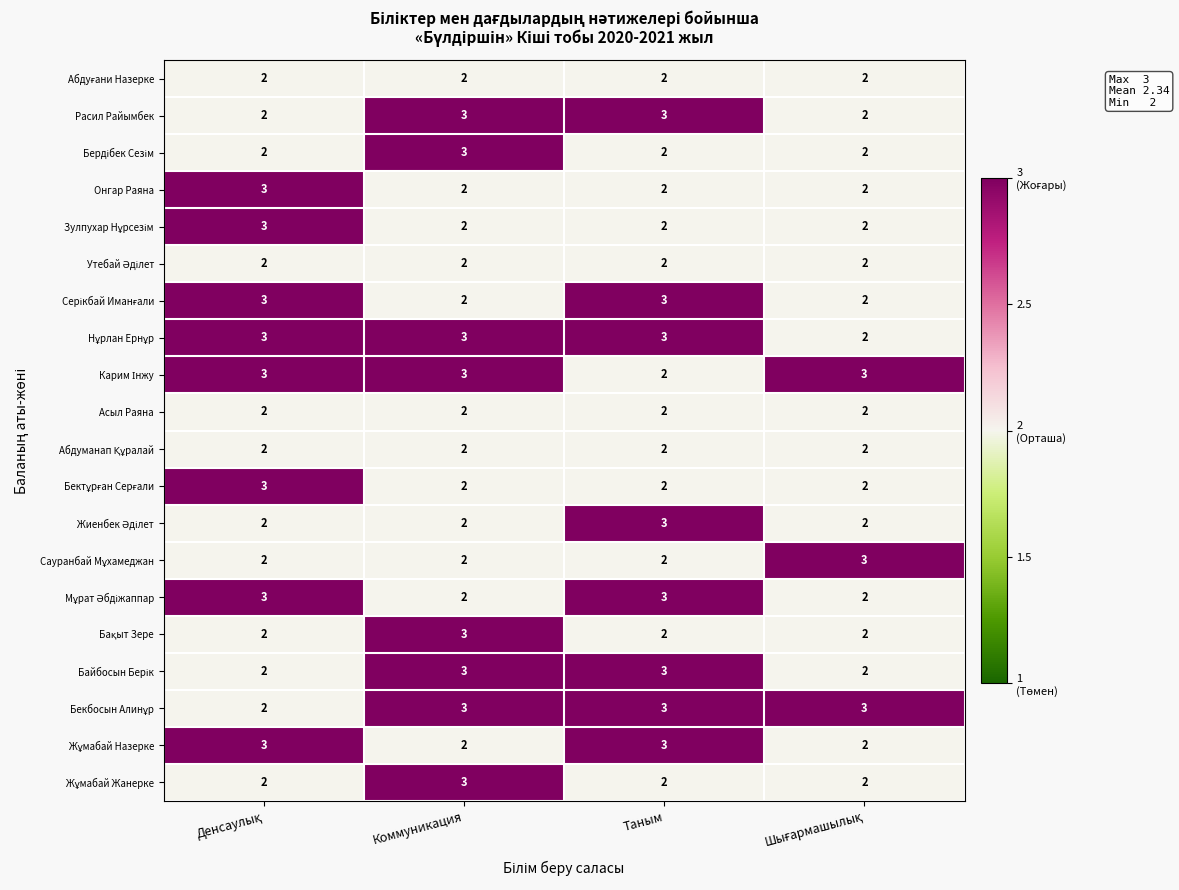

The value of Асыл Раяна at Таным is 2. True or false?

True